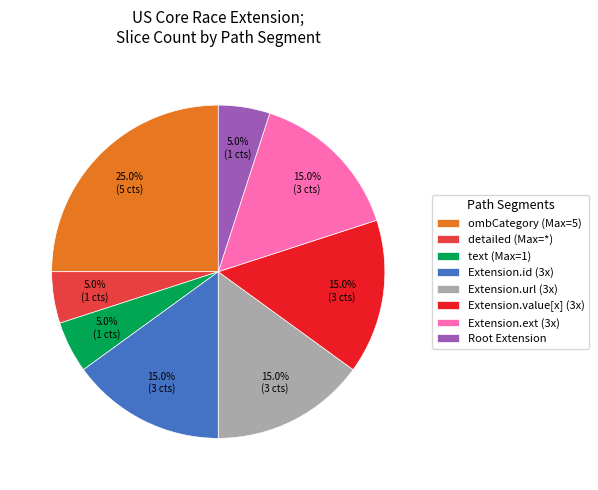

What is the ratio of the value at Extension.url (3x) to the value at ombCategory (Max=5)?

0.6